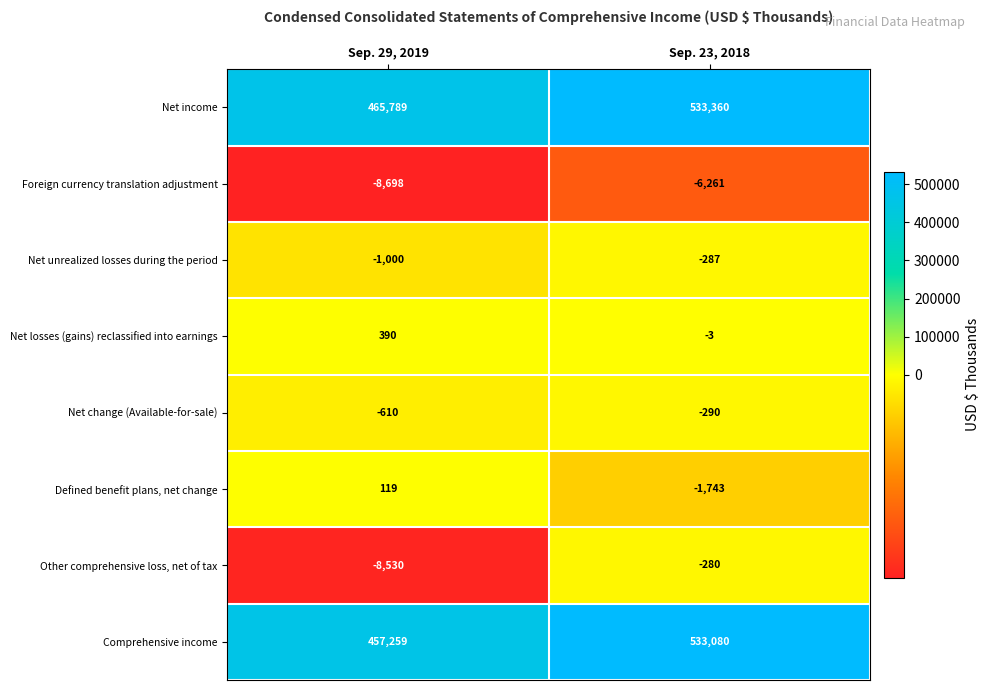

The Foreign currency translation adjustment series shows -2546 at Sep. 23, 2018. True or false?

False